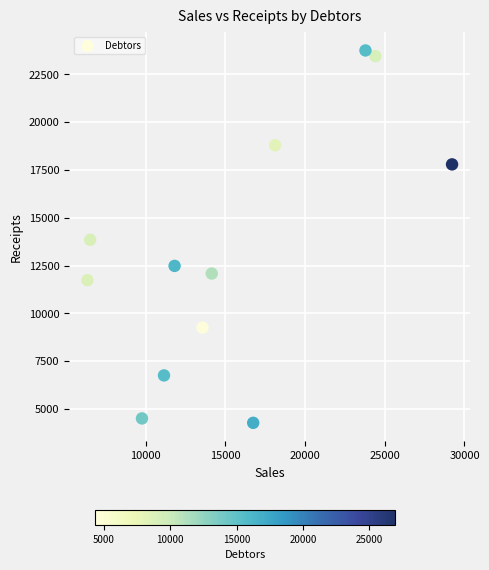

What is the range of X values (max minus min)?

22868